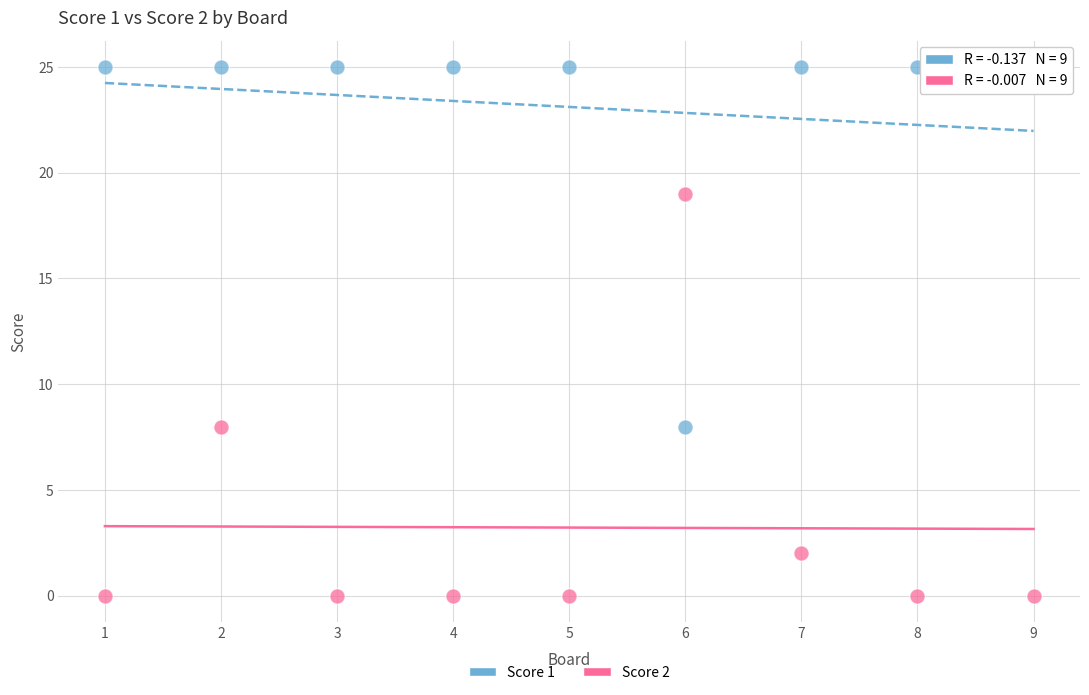

What are all the series names shown in the legend?

Score 1, Score 2